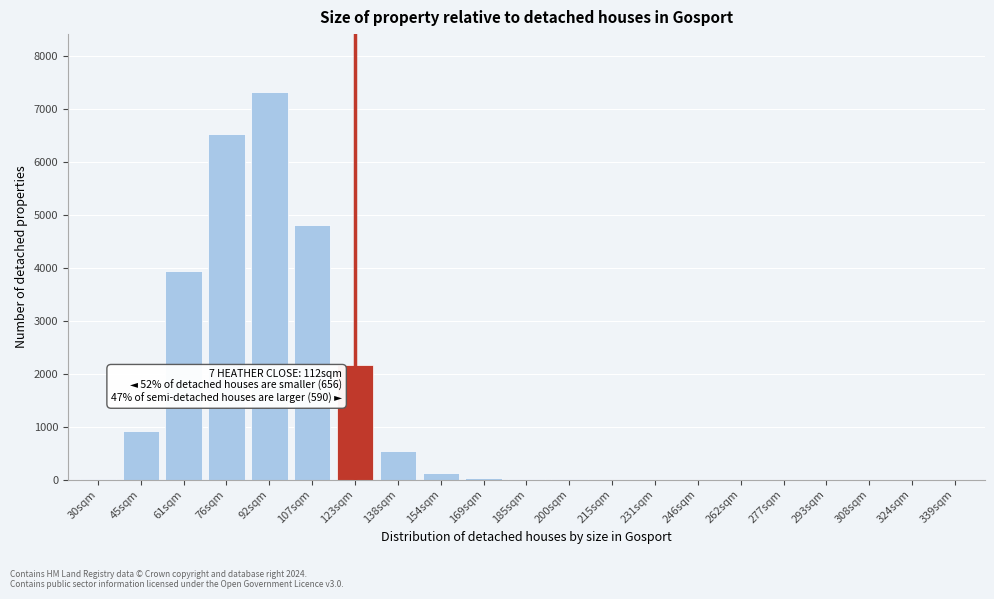

Between 107sqm and 231sqm, which is larger?

107sqm